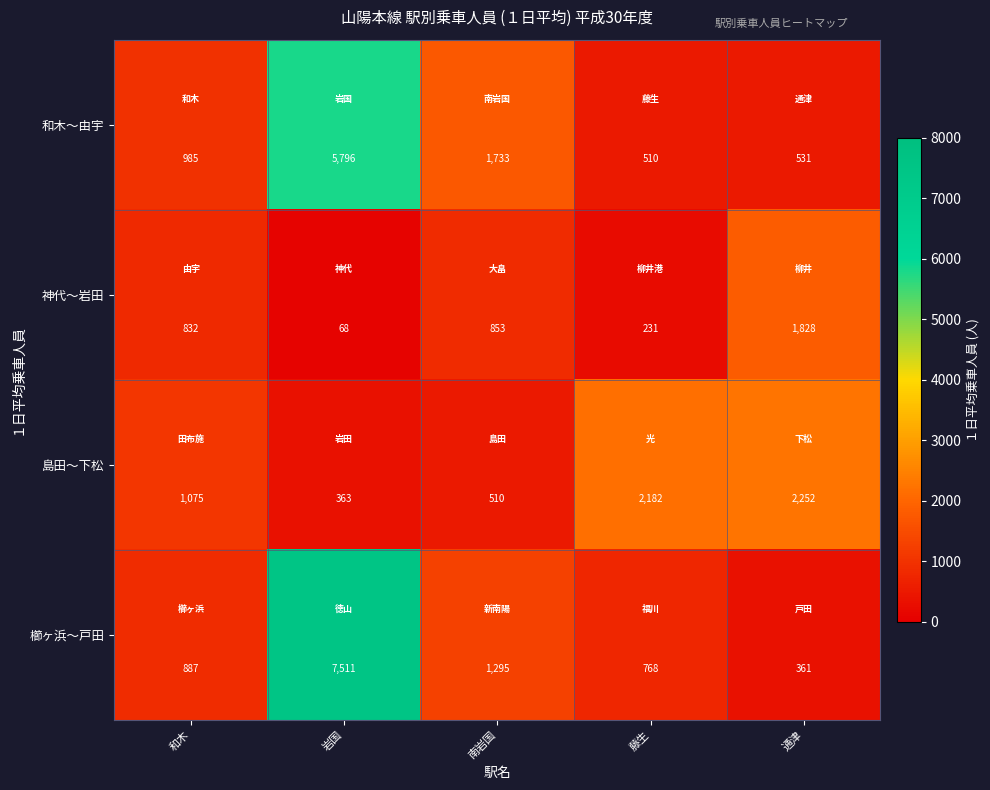

What is the difference between the second highest and minimum values in the 島田〜下松 series?

1819